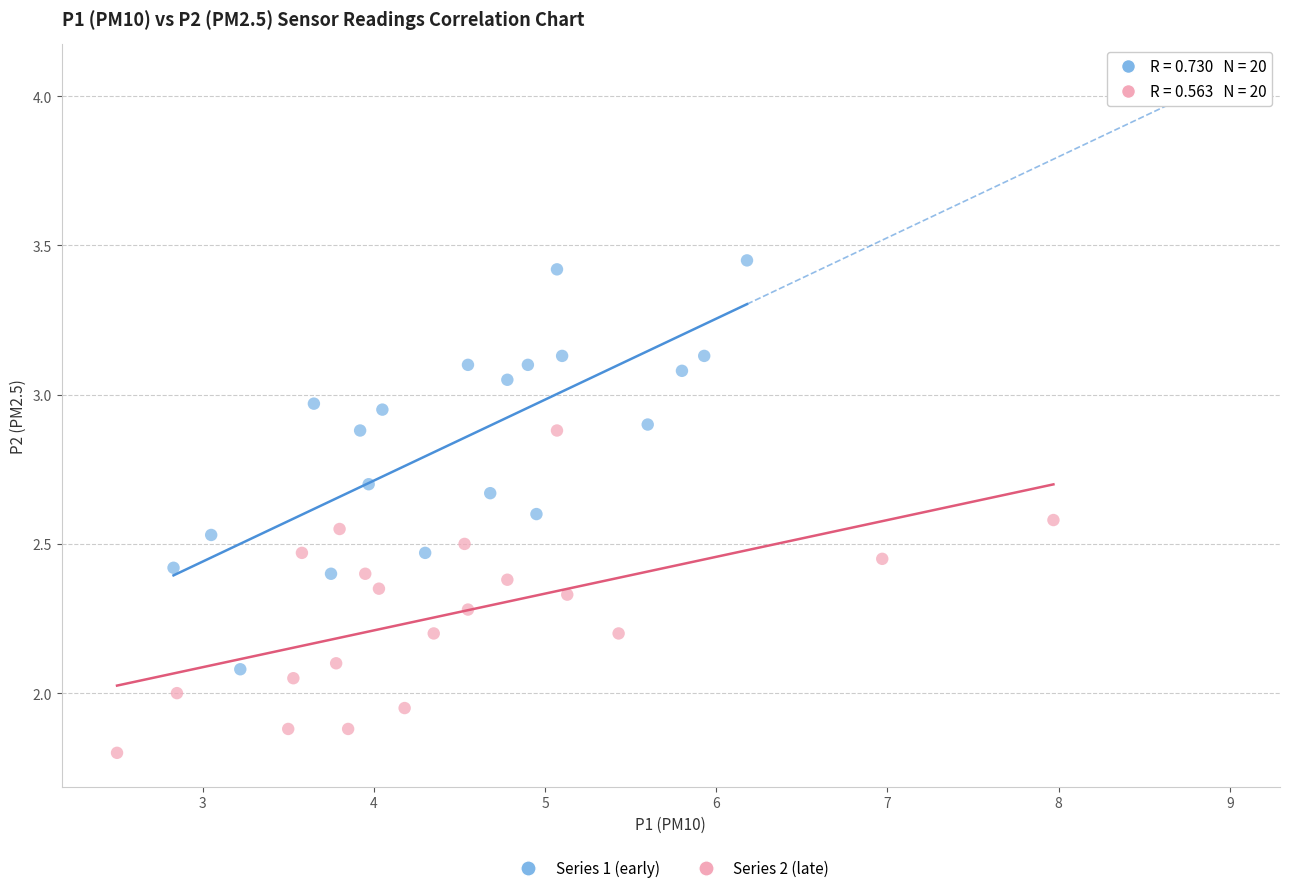

Which series contains the lowest Y value?

Series 2 (late)